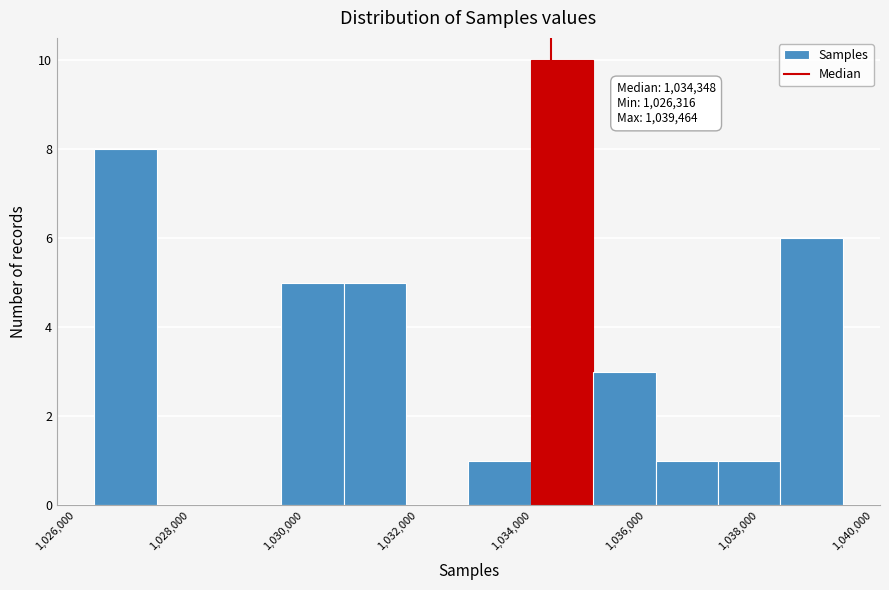

Over which range of the x-axis is the bar tallest?

1034000 to 1035000